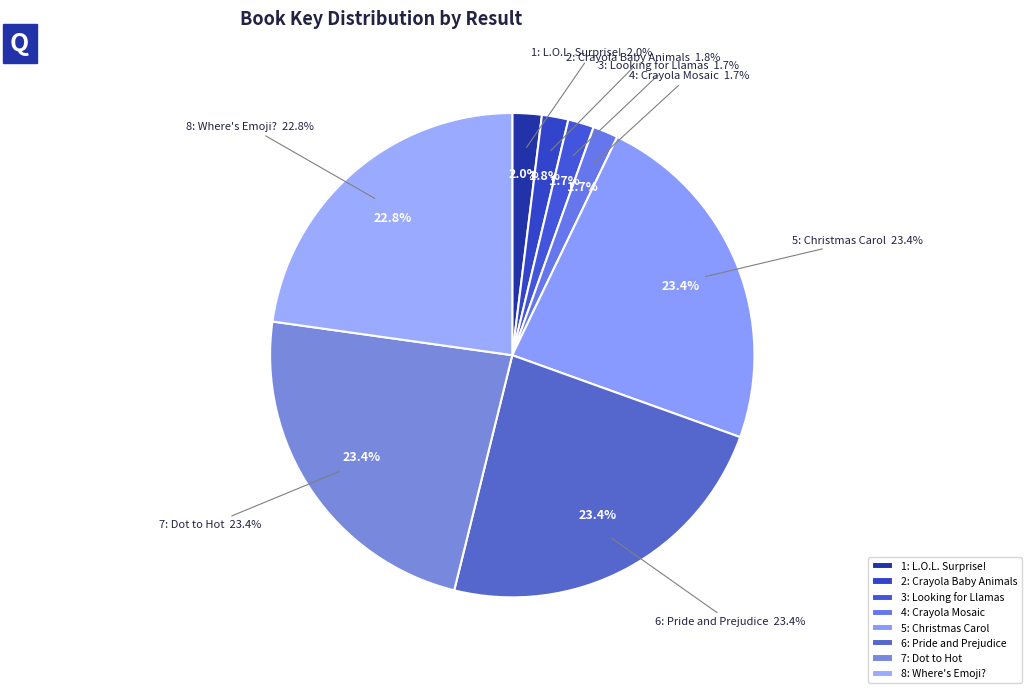

Is there a majority slice in this chart?

No